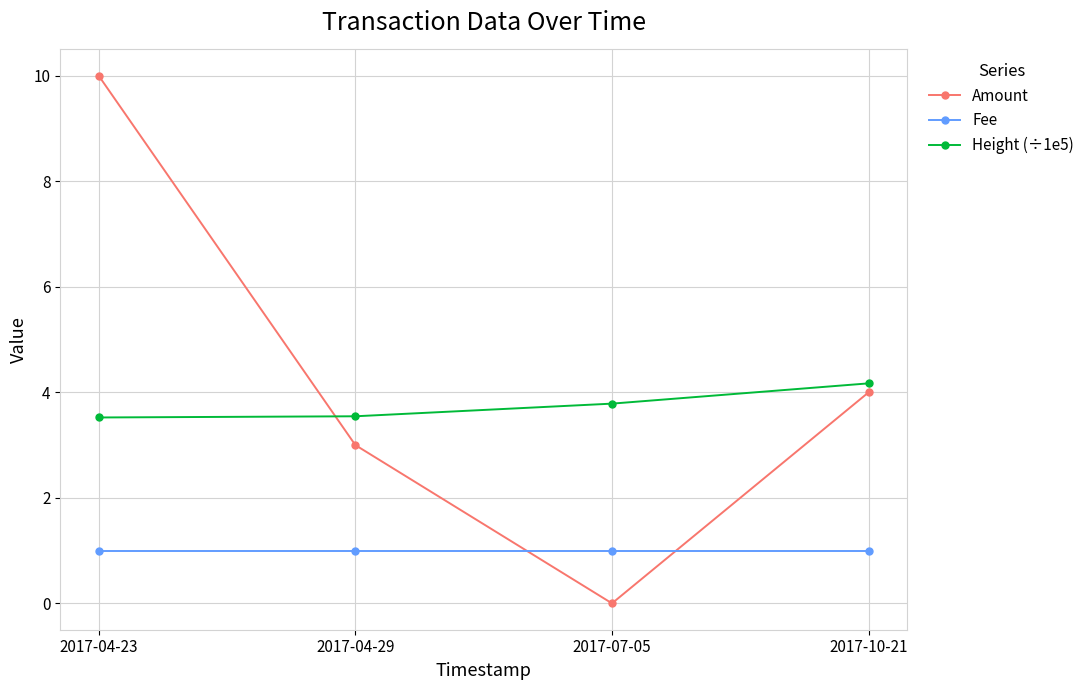

What is the difference between the maximum and minimum values in the Height (÷1e5) series?

0.6